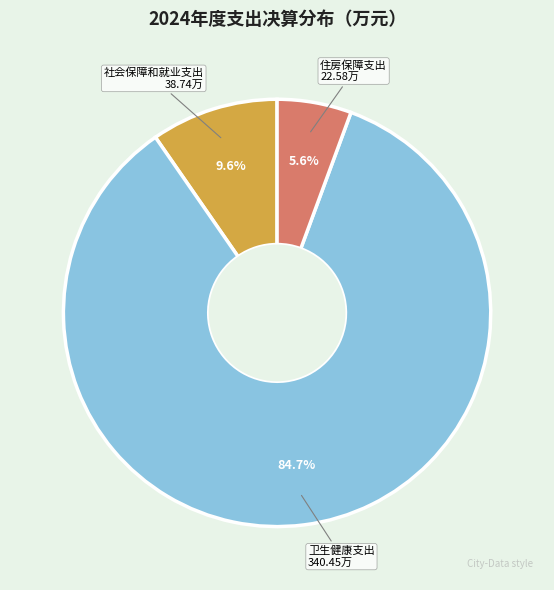

Which has a higher value, 社会保障和就业支出 or 卫生健康支出?

卫生健康支出